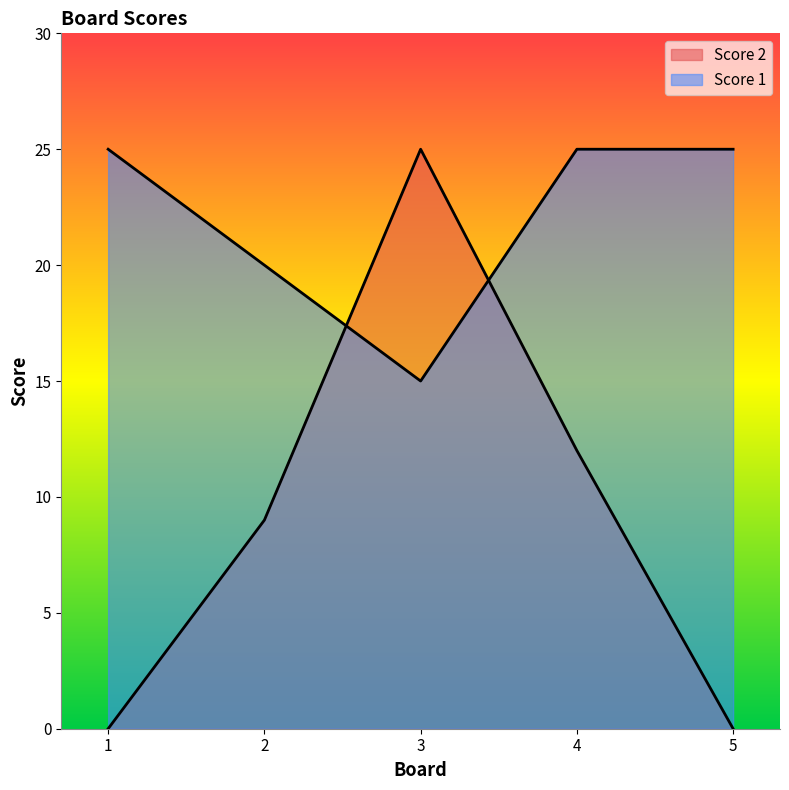

What is the maximum value shown in the chart?

25